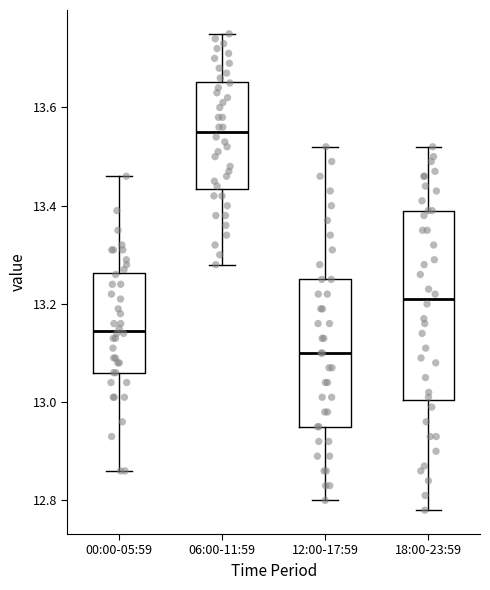

Reading left to right, read every box against the y-axis: the position of its median line, the range the box covers, and the ends of its whiskers. The values are not printed on the chart, so give them approximately, as read against the axis.

00:00-05:59: median 13.14, box 13.06 to 13.26, whiskers 12.86 to 13.46
06:00-11:59: median 13.56, box 13.44 to 13.66, whiskers 13.28 to 13.76
12:00-17:59: median 13.10, box 12.96 to 13.26, whiskers 12.80 to 13.52
18:00-23:59: median 13.22, box 13.00 to 13.40, whiskers 12.78 to 13.52